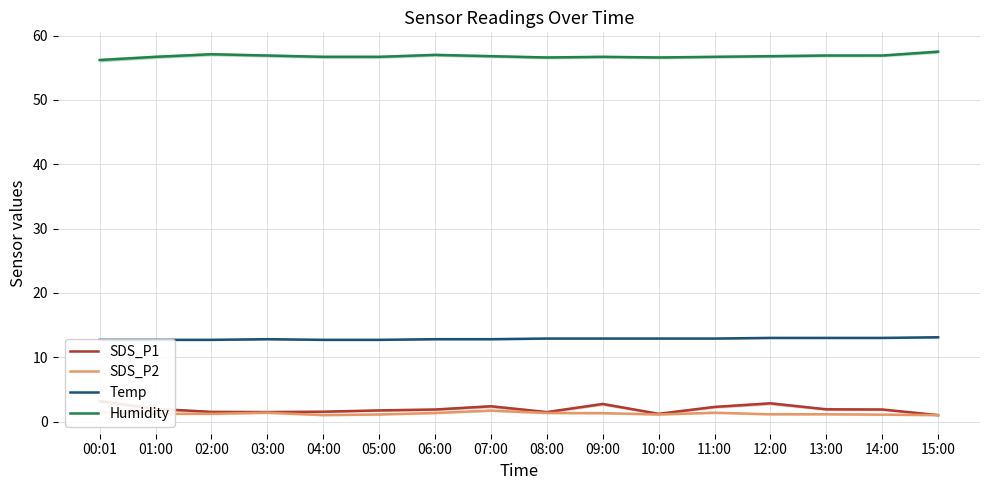

What is the average value of the Humidity series?

56.8